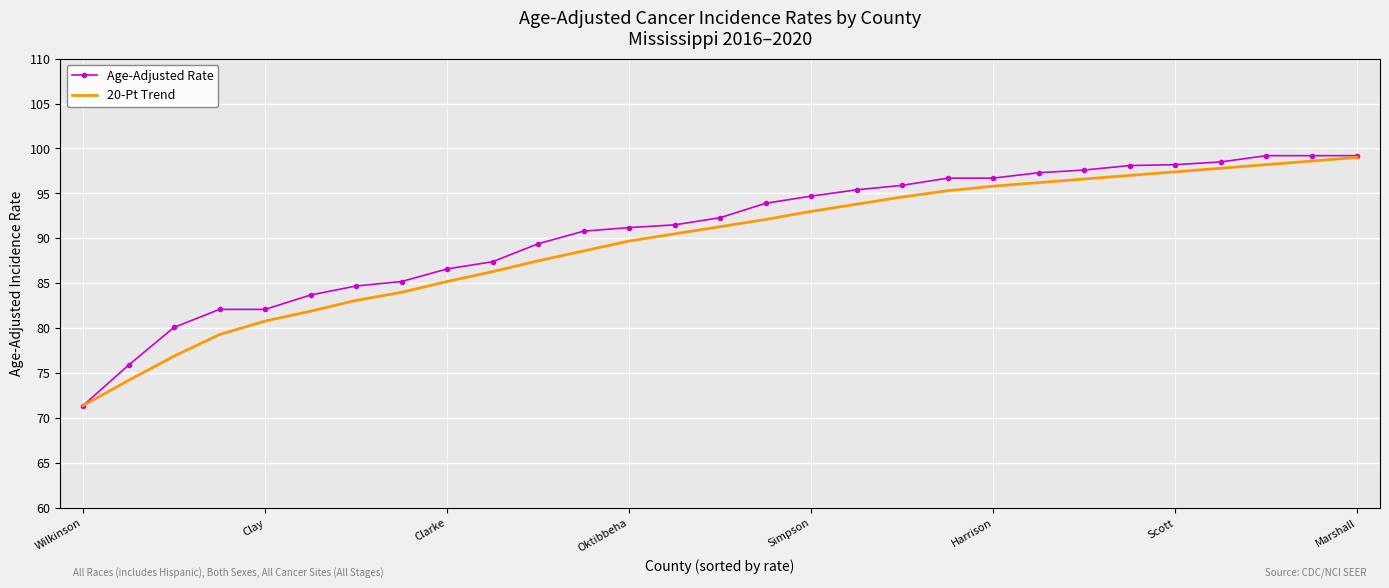

What is the maximum value for 20-Pt Trend?

99.0